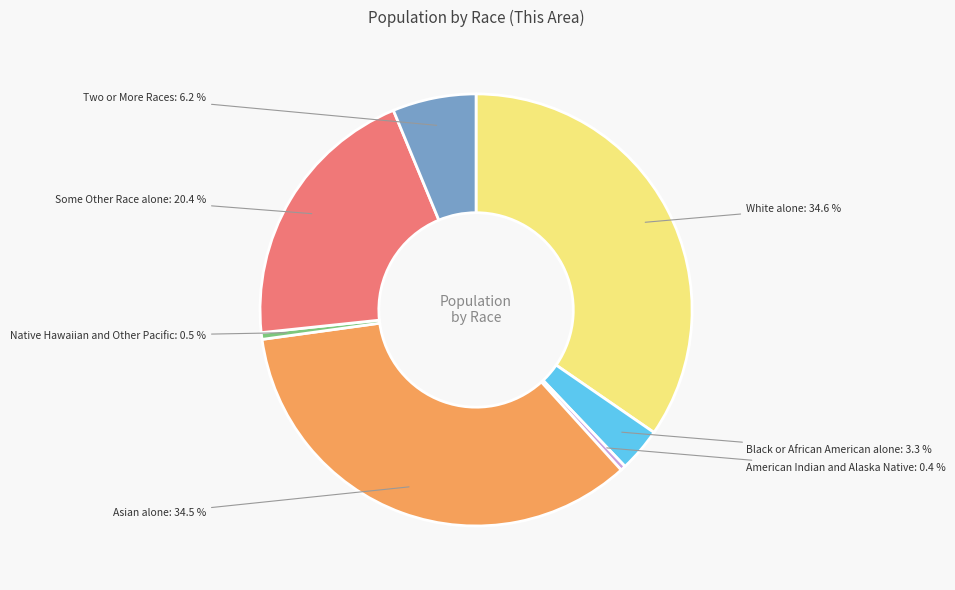

Does American Indian and Alaska Native represent more than half of the total?

No